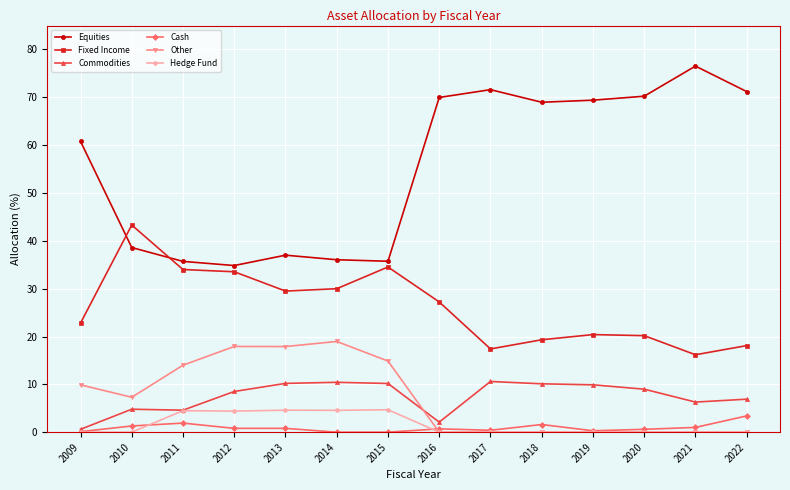

What is the sum of the Cash values at 2022 and 2021?

4.4